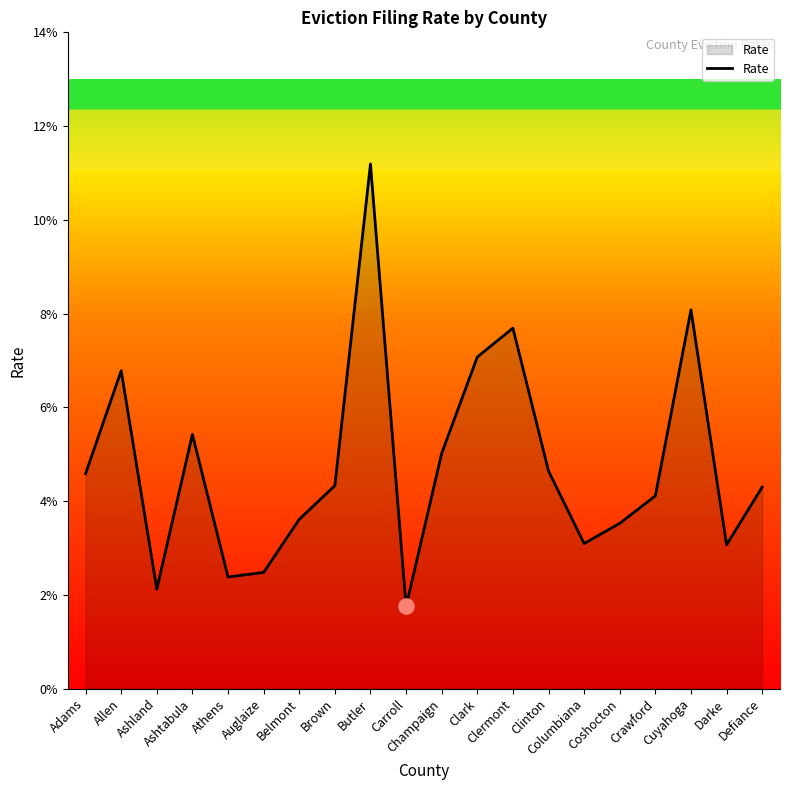

Between Allen and Ashtabula, which is larger?

Allen